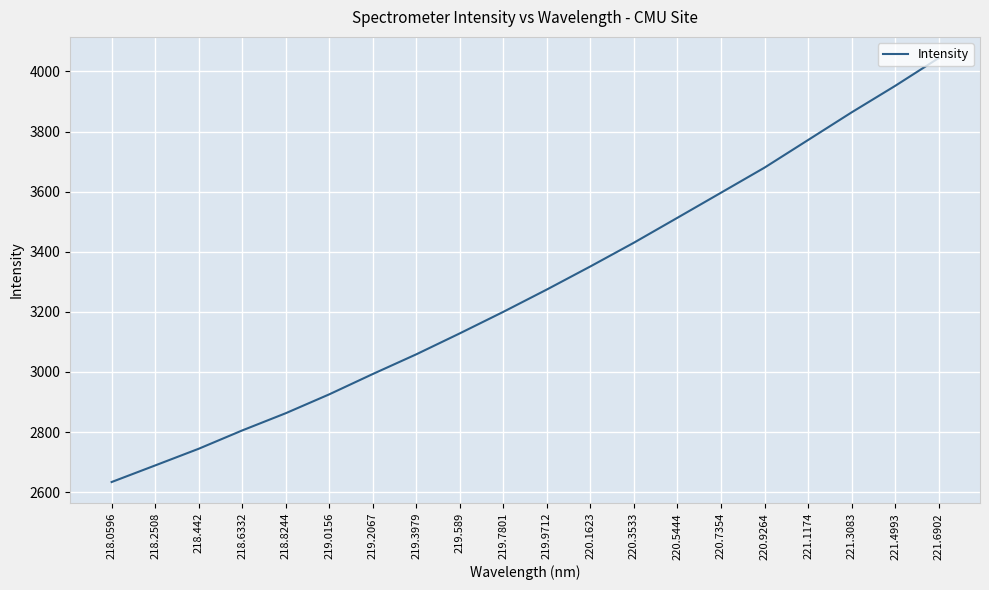

What position from the left is 219.9712?

11